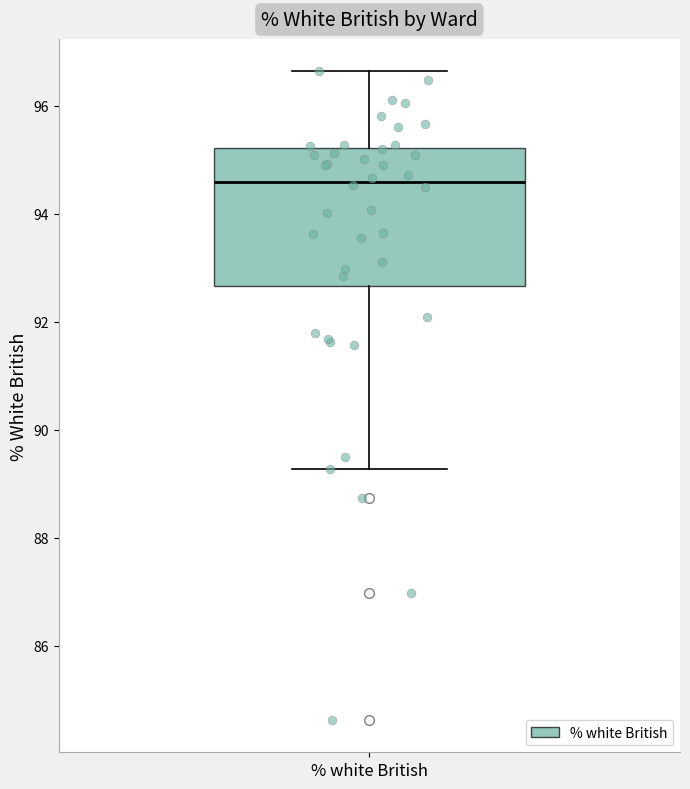

Read this box plot against the y-axis: the position of the median line, the range covered by the box, and the ends of both whiskers. The values are not printed on the chart, so give them approximately, as read against the axis.

median 94.6, box 92.6 to 95.2, whiskers 89.2 to 96.6